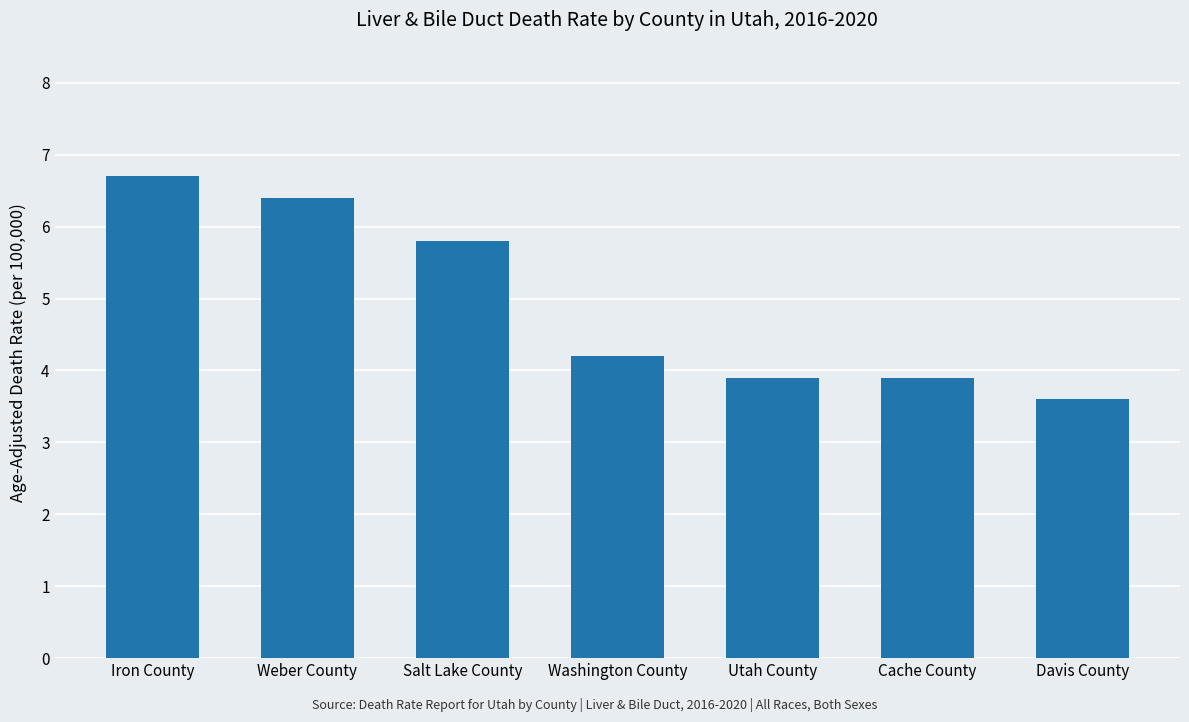

Reading left to right, transcribe all the data shown in this chart.

6.7	6.4	5.8	4.2	3.9	3.9	3.6